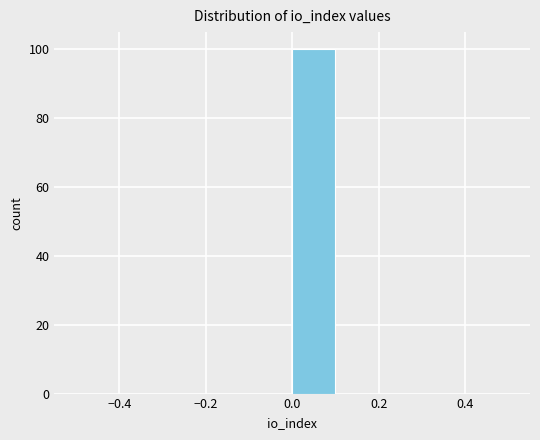

Reading left to right, transcribe this chart: for each bar, give the range it covers on the x-axis and its height. The values are not printed on the chart, so give them approximately, as read against the axis.

-0.5 to -0.4: 0
-0.4 to -0.3: 0
-0.3 to -0.2: 0
-0.2 to -0.1: 0
-0.1 to 0.0: 0
0.0 to 0.1: 100
0.1 to 0.2: 0
0.2 to 0.3: 0
0.3 to 0.4: 0
0.4 to 0.5: 0